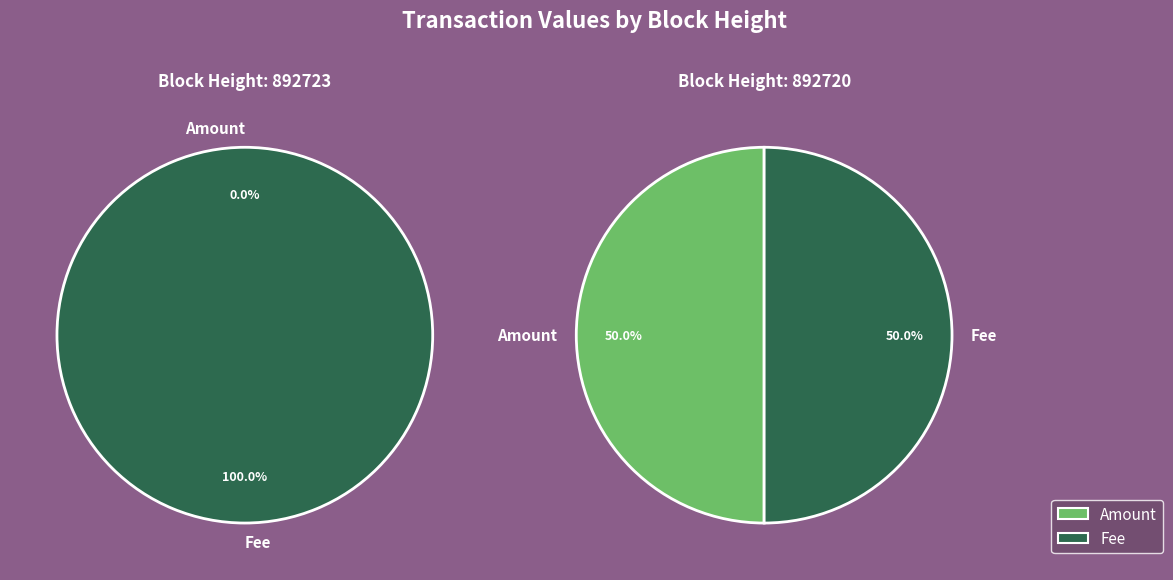

Count the number of slices in the pie.

2